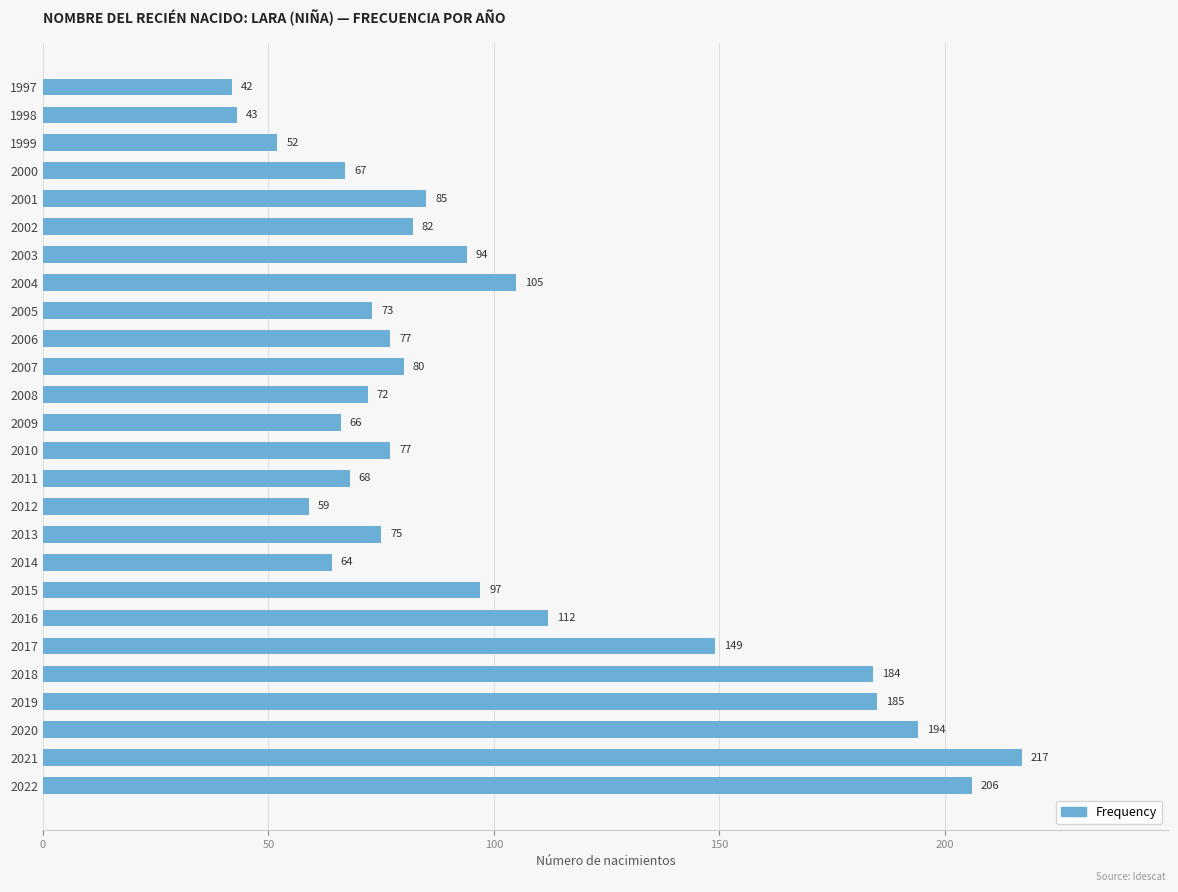

What is the change in value from 2020 to 2012?

-135